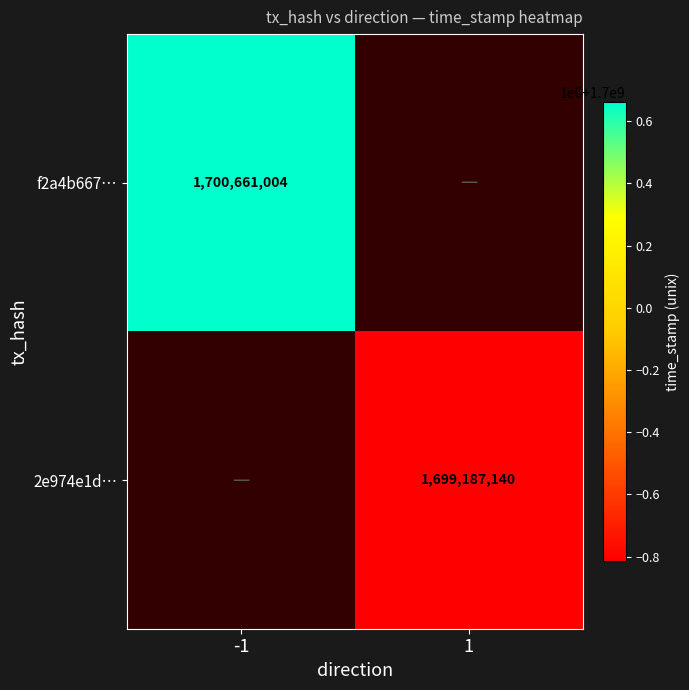

Which has a higher value, 1 or -1?

-1